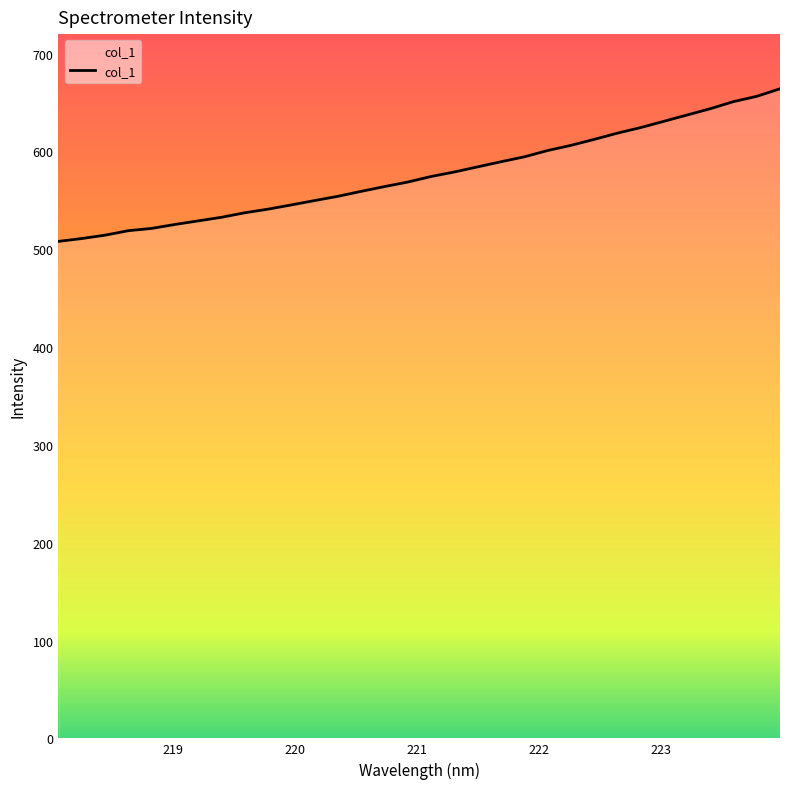

What is the greatest value displayed?

664.1